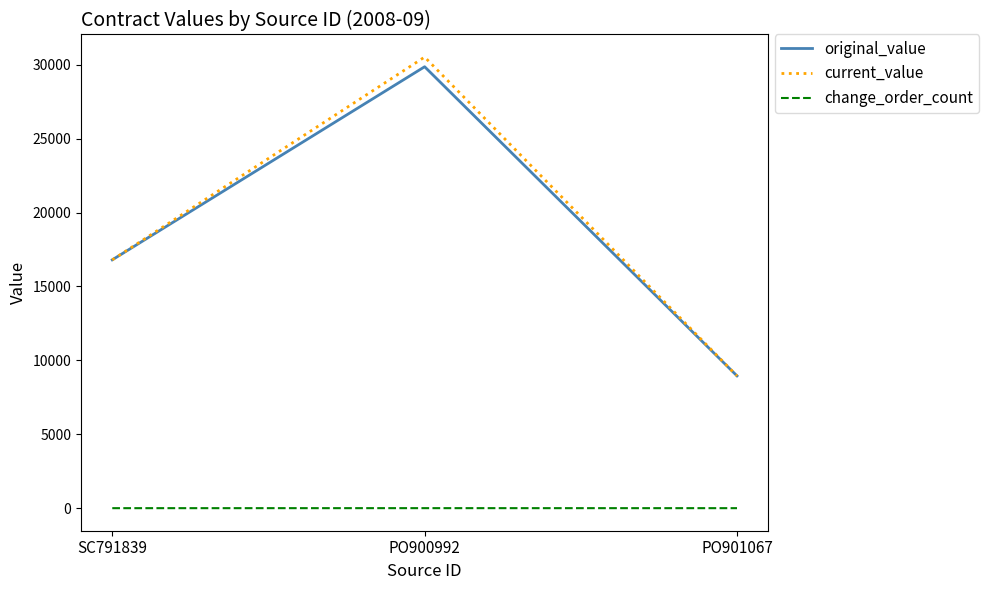

What is the total value across all series at PO901067?

17899.4